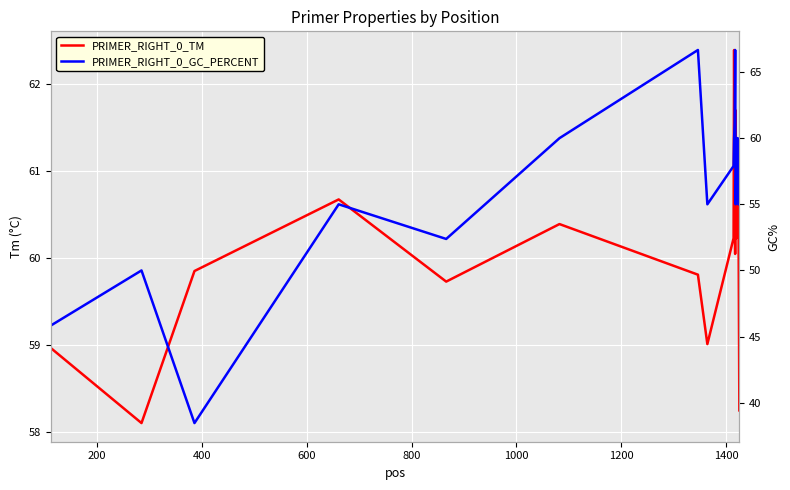

True or false: PRIMER_RIGHT_0_TM has a value of 31.7 at 800.

False